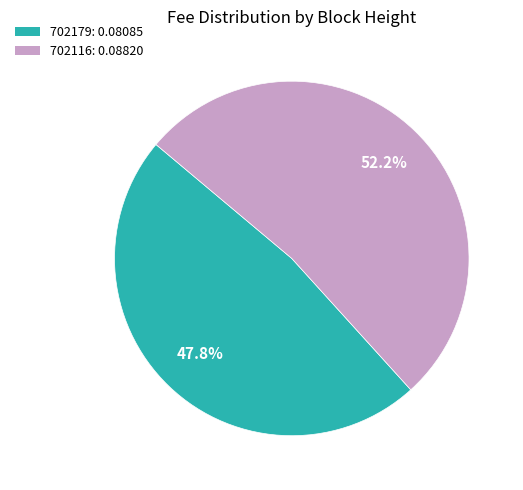

True or false: 702179 accounts for 58% of the total.

False